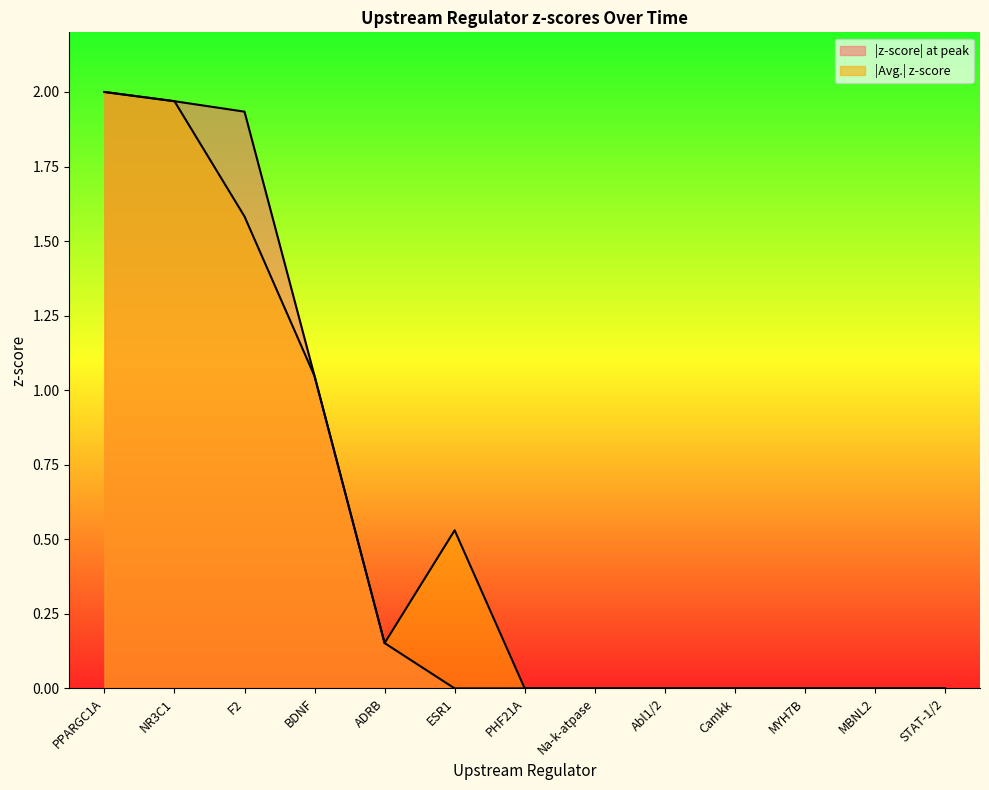

Rank the categories by |z-score| at peak value from lowest to highest.

ESR1, PHF21A, Na-k-atpase, Abl1/2, Camkk, MYH7B, MBNL2, STAT-1/2, ADRB, BDNF, F2, NR3C1, PPARGC1A